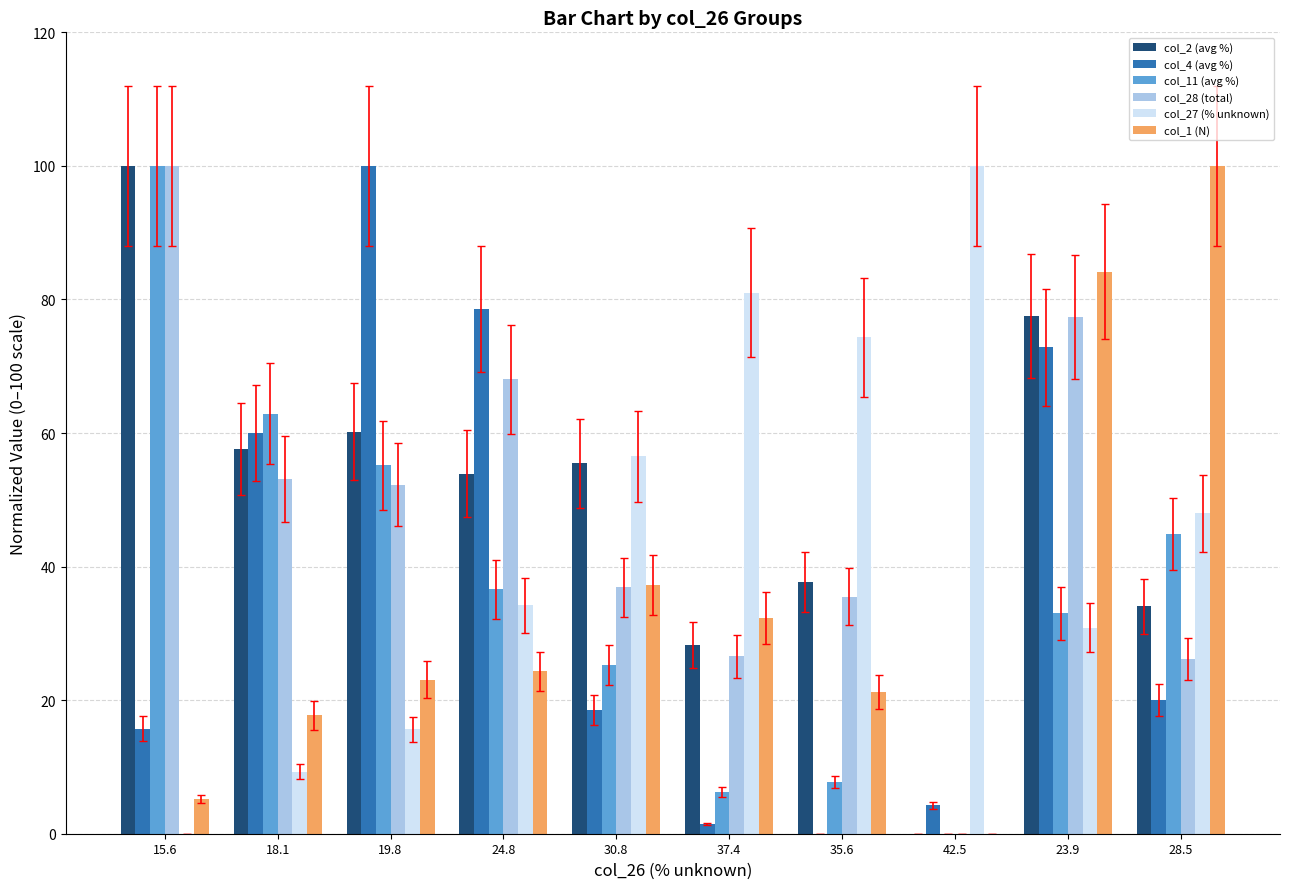

How many values in col_4 (avg %) are above zero?

9